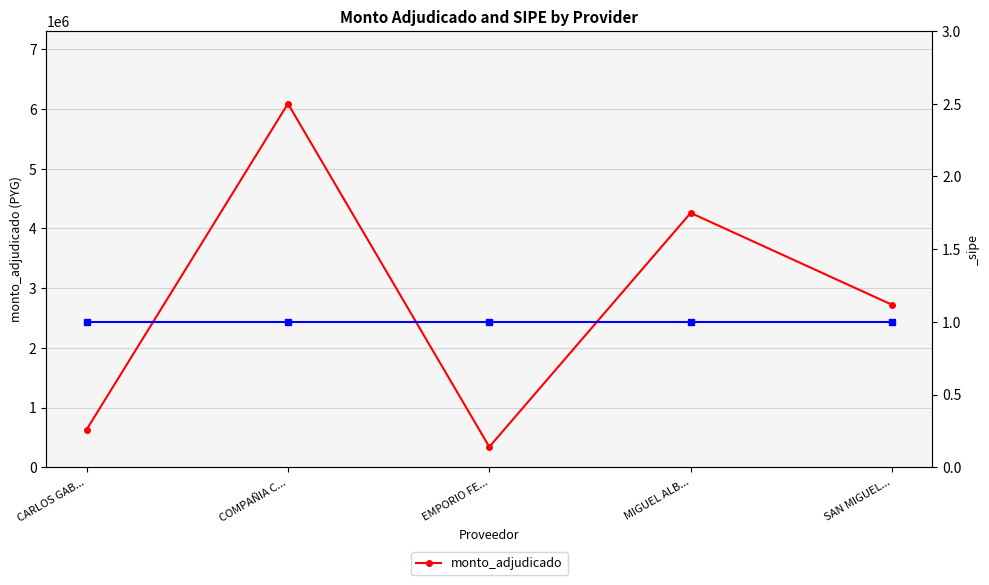

What is the label of the 2nd point from the right?

MIGUEL ALB...